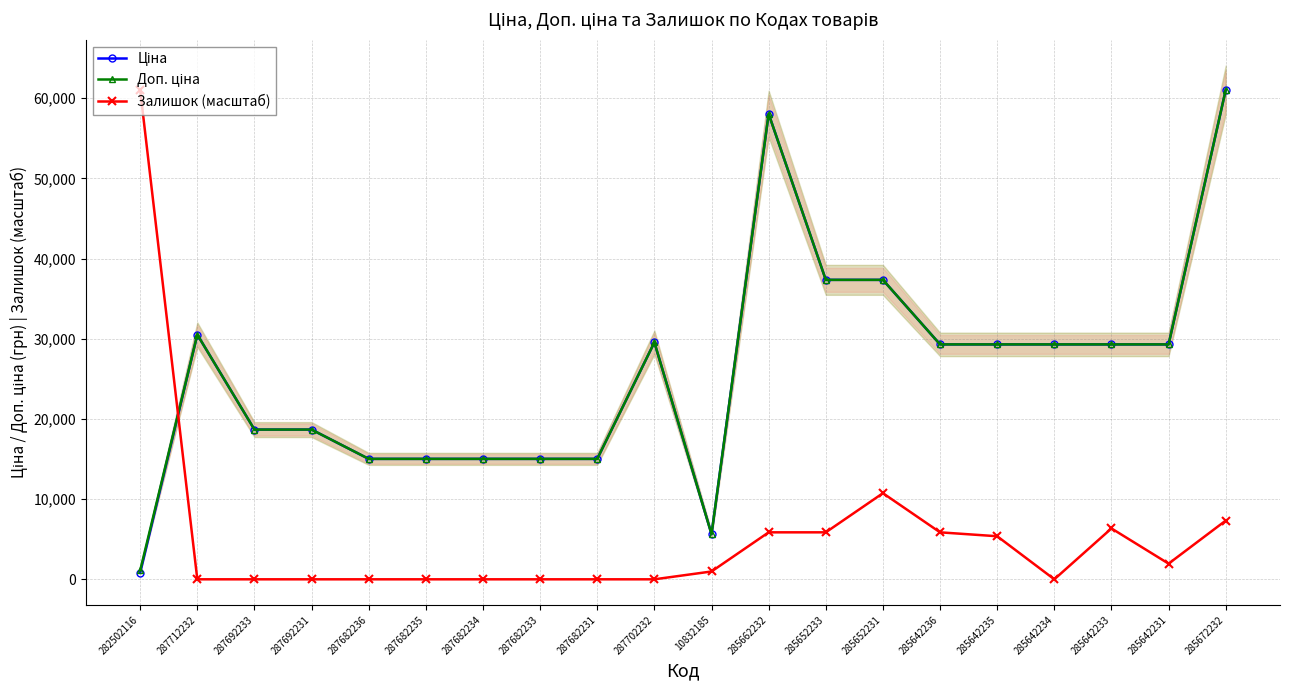

At which category does Залишок (масштаб) reach its first local valley?

285642234